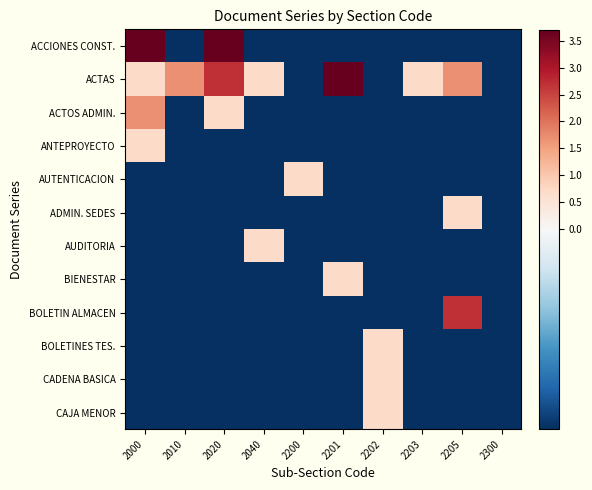

What is the spread (max minus min) of values at 2040?

1.0